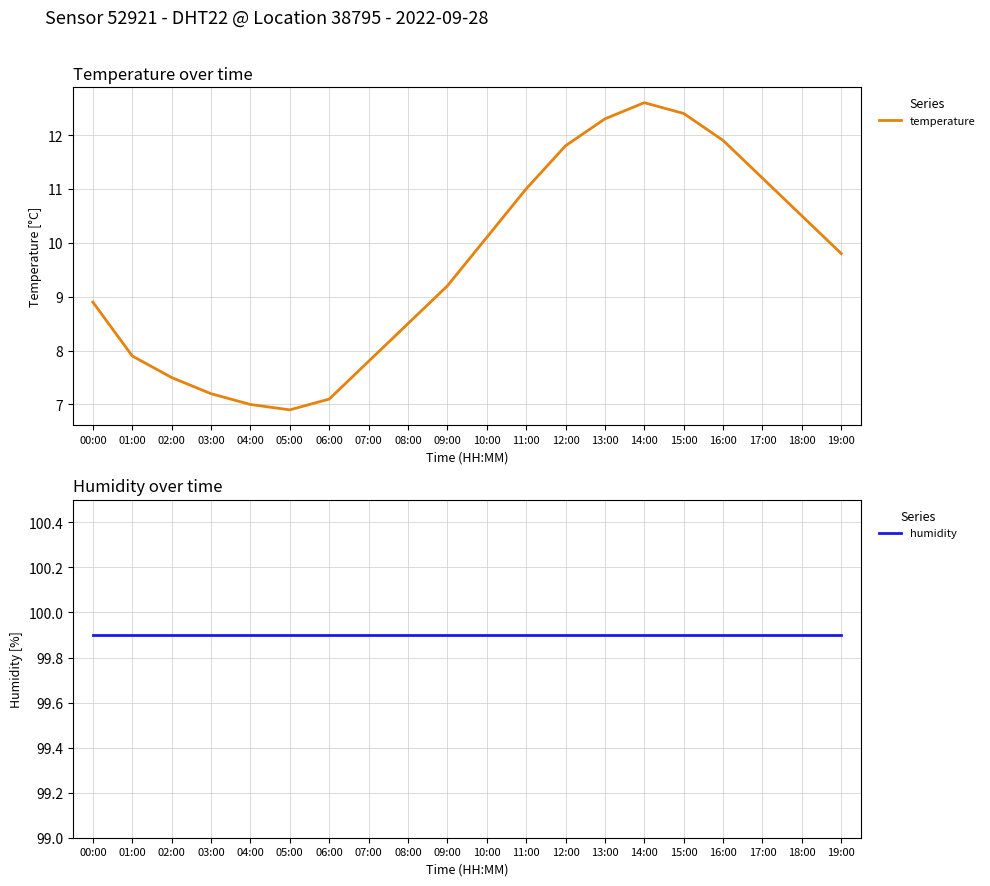

The humidity series shows 179.1 at 00:00. True or false?

False